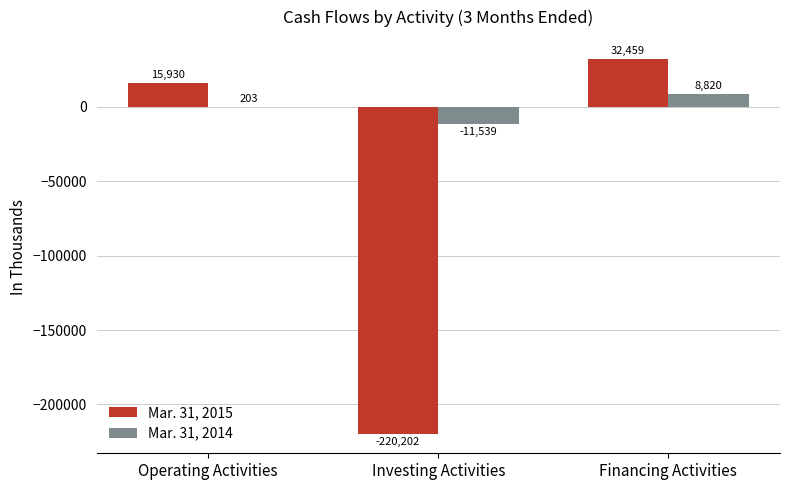

What is the average value of the Mar. 31, 2015 series?

-57271